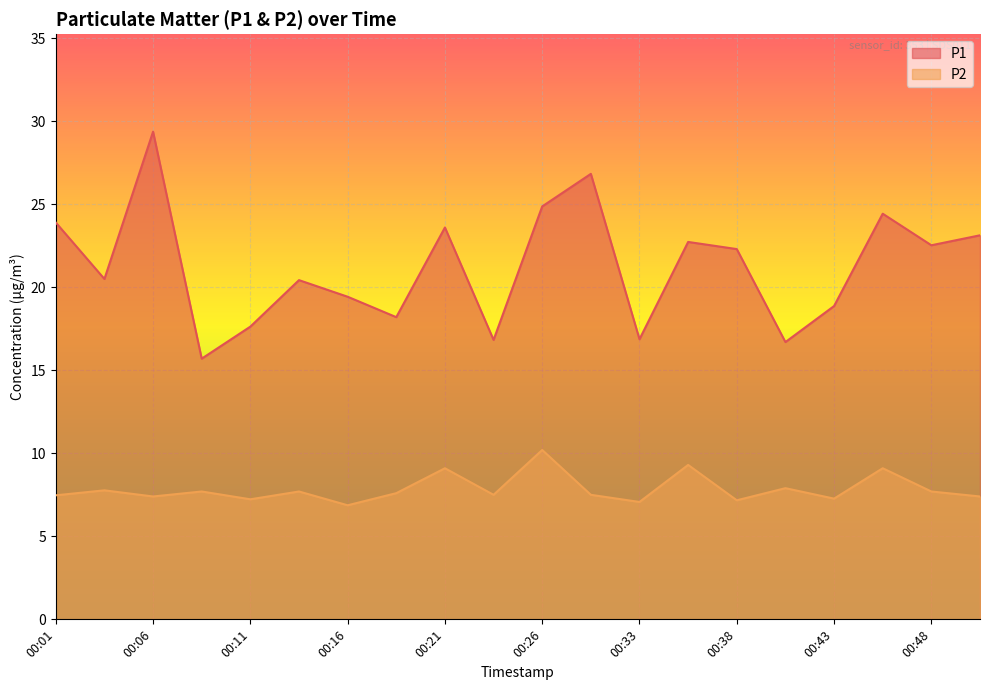

Is the value of P2 at 00:06 greater than the value of P1 at 00:03?

No